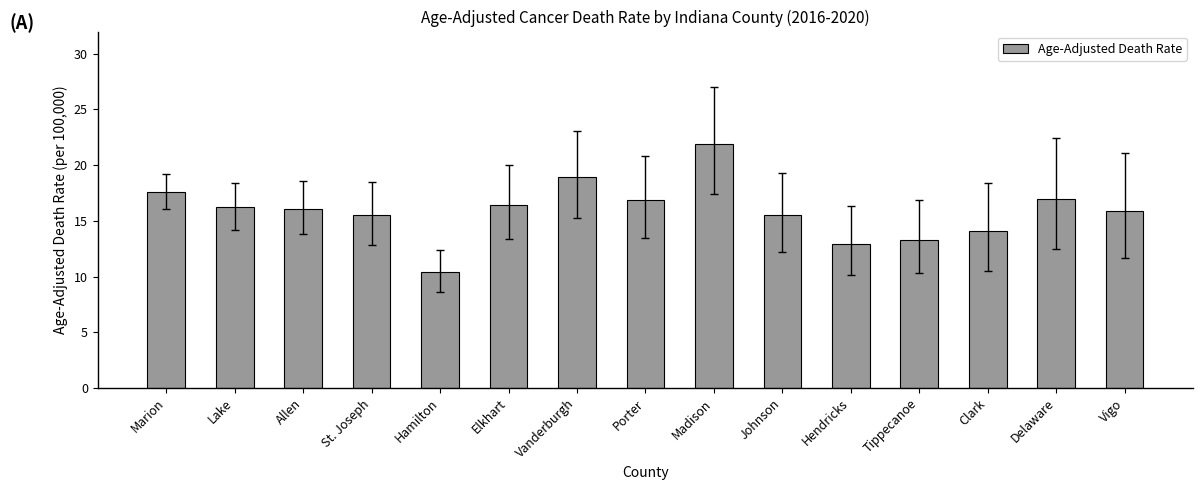

What is the sum of all values?

238.6